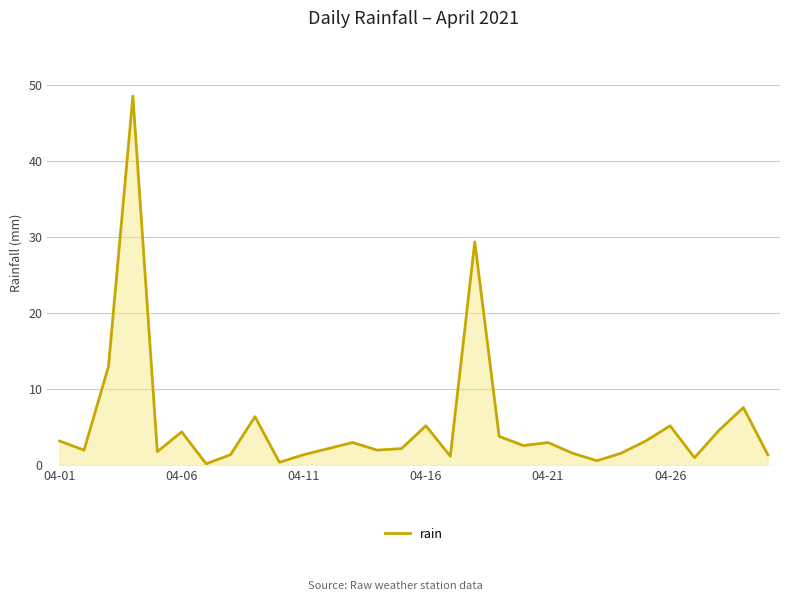

What is the difference between the maximum and minimum values?

48.4